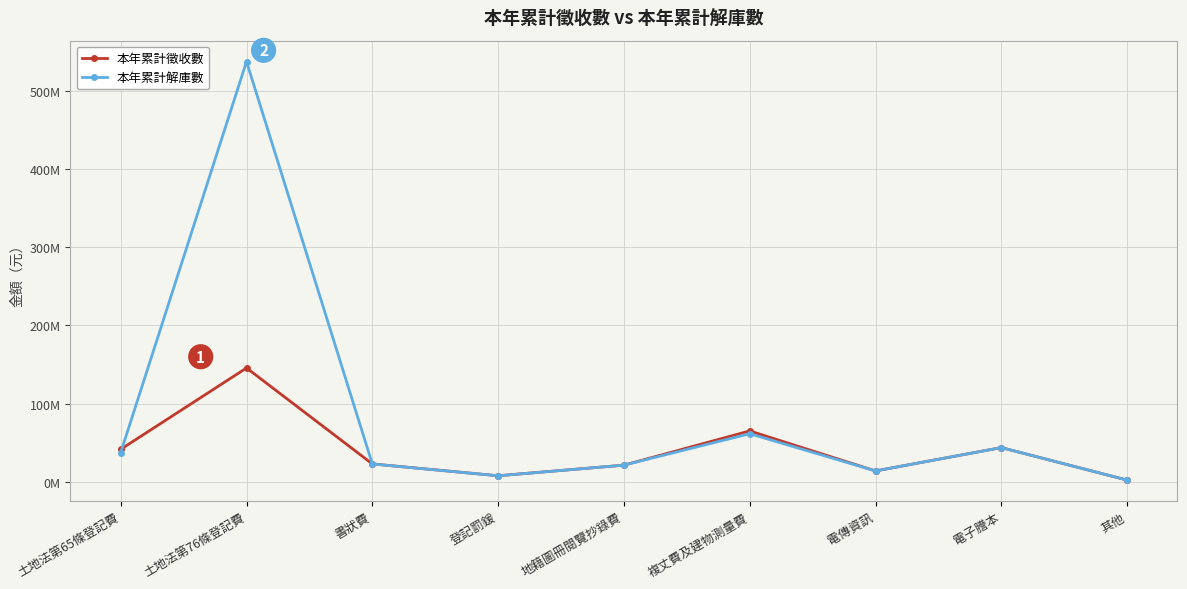

At which label does 本年累計解庫數 reach its minimum?

其他